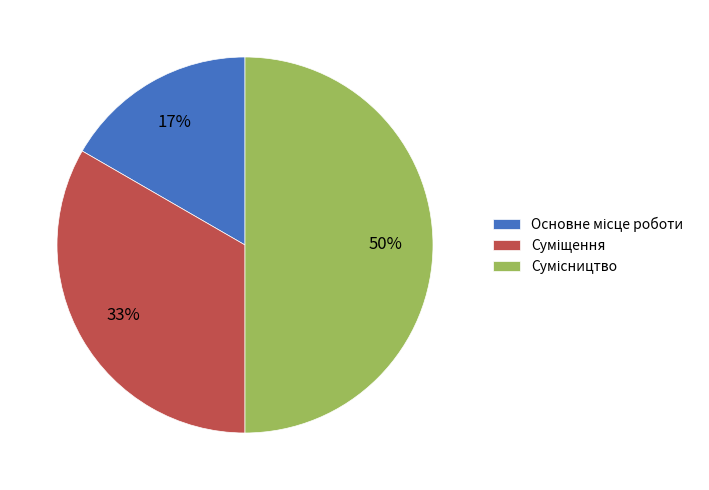

To the nearest percent, what is the difference between the largest and smallest slice percentages?

33%